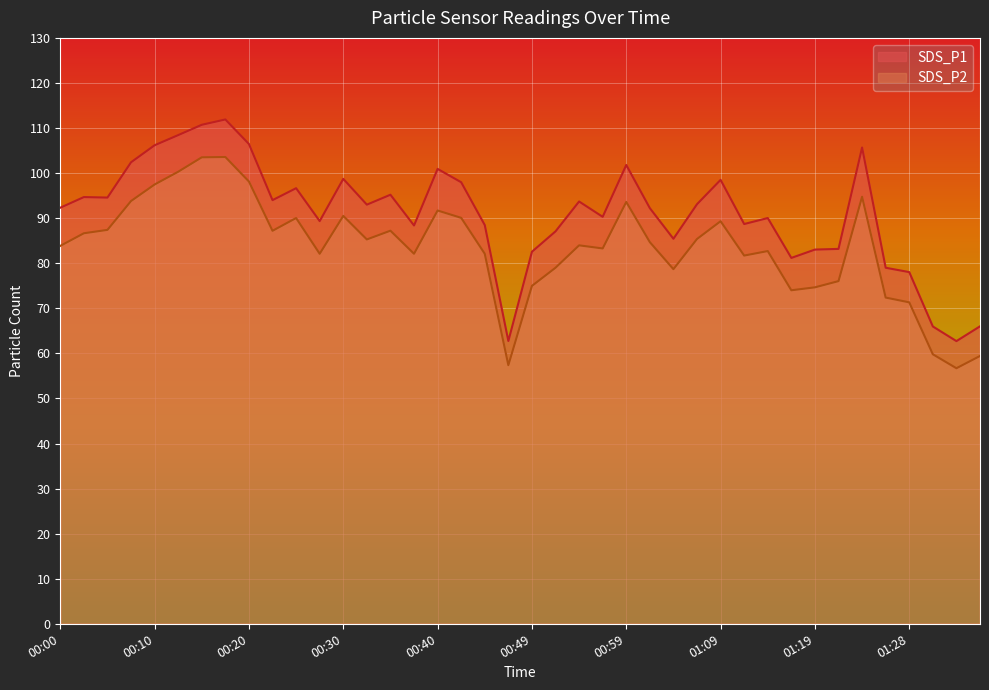

What is the smallest value displayed?

56.7